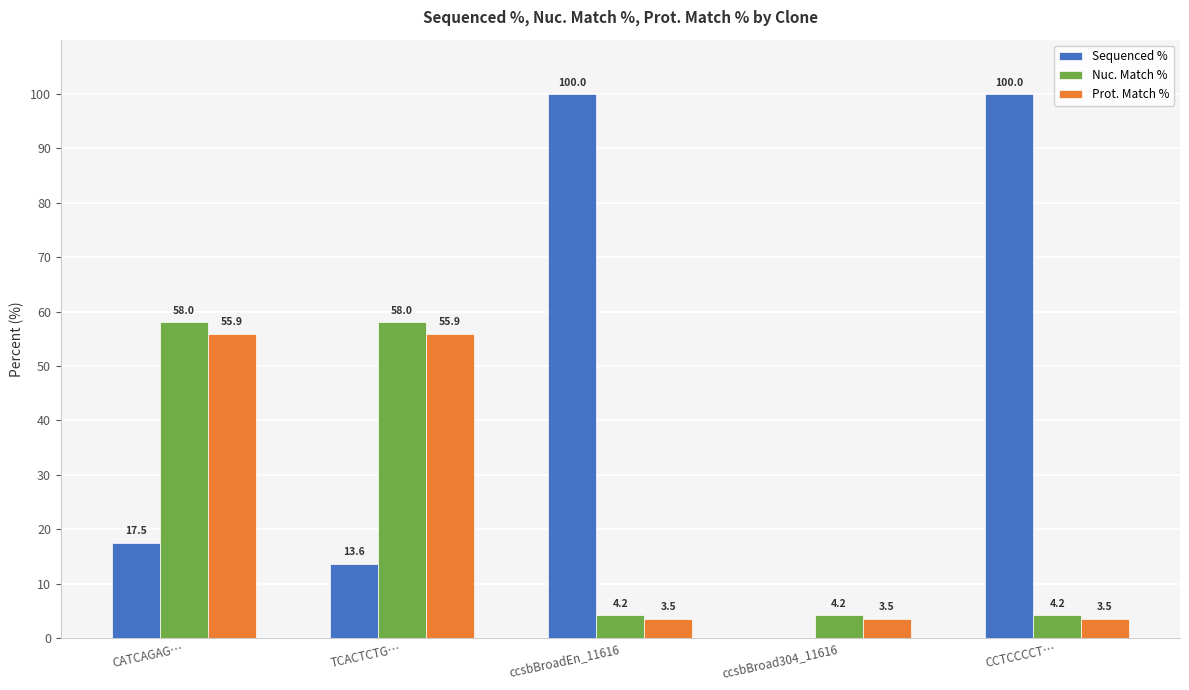

What is the maximum value for Nuc. Match %?

58.0